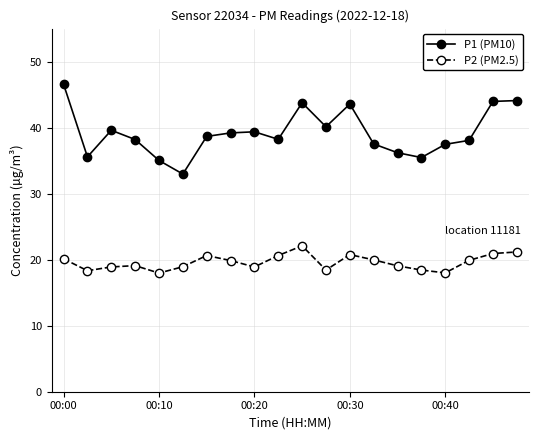

At how many categories does at least one series exceed 24?

20